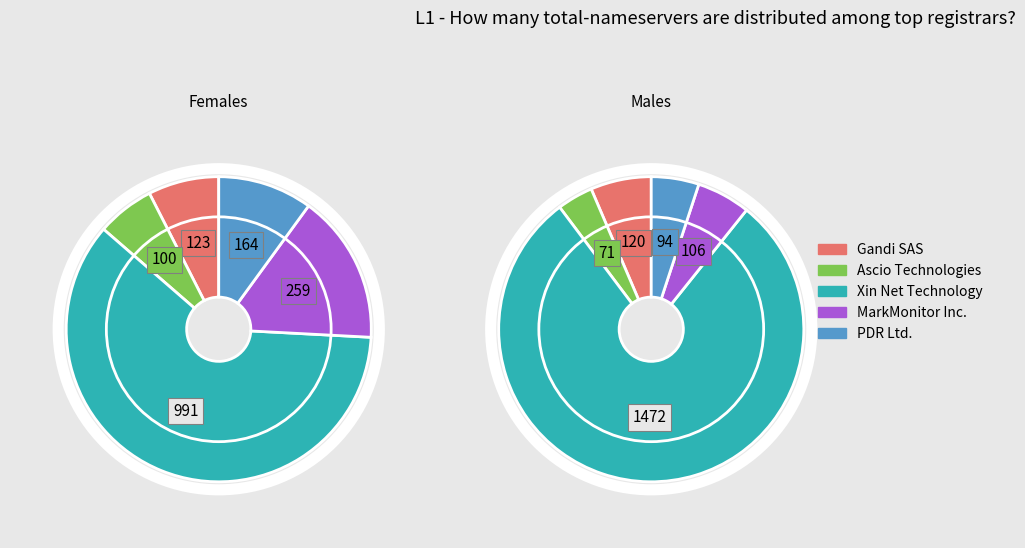

Rank the categories by Males value from highest to lowest.

Xin Net Technology, Gandi SAS, MarkMonitor Inc., PDR Ltd., Ascio Technologies